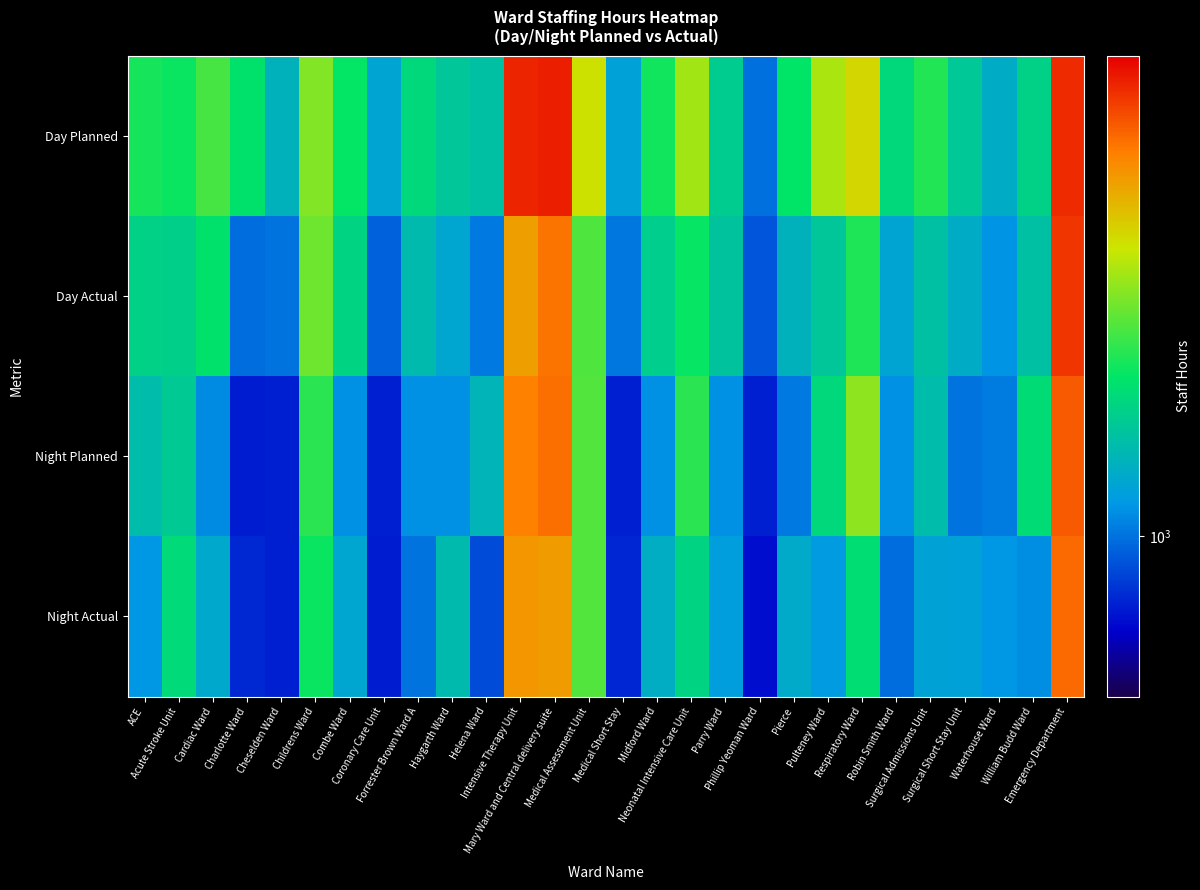

Reading left to right, list all the values displayed in this chart.

Day Planned: ACE=2124.5	Acute Stroke Unit=2065.7	Cardiac Ward=2428.3	Charlotte Ward=1942.2	Cheselden Ward=1378.0	Childrens Ward=2835.5	Combe Ward=2005.0	Coronary Care Unit=1244.5	Forrester Brown Ward A=1818.0	Haygarth Ward=1598.0	Helena Ward=1539.6	Intensive Therapy Unit=7052.0	Mary Ward and Central delivery suite=7188.5	Medical Assessment Unit=3535.3	Medical Short Stay=1216.0	Midford Ward=2092.0	Neonatal Intensive Care Unit=3088.0	Parry Ward=1679.5	Phillip Yeoman Ward=999.0	Pierce=1997.8	Pulteney Ward=3155.4	Respiratory Ward=3701.0	Robin Smith Ward=1826.5	Surgical Admissions Unit=2185.5	Surgical Short Stay Unit=1622.2	Waterhouse Ward=1322.5	William Budd Ward=1723.5	Emergency Department=6889.6
Day Actual: ACE=1722.8	Acute Stroke Unit=1707.0	Cardiac Ward=1956.3	Charlotte Ward=987.3	Cheselden Ward=1007.5	Childrens Ward=2686.0	Combe Ward=1756.5	Coronary Care Unit=937.8	Forrester Brown Ward A=1471.5	Haygarth Ward=1263.2	Helena Ward=1025.5	Intensive Therapy Unit=4646.8	Mary Ward and Central delivery suite=5463.9	Medical Assessment Unit=2472.2	Medical Short Stay=1019.0	Midford Ward=1686.5	Neonatal Intensive Care Unit=2030.0	Parry Ward=1575.5	Phillip Yeoman Ward=898.5	Pierce=1380.1	Pulteney Ward=1609.0	Respiratory Ward=2160.0	Robin Smith Ward=1255.2	Surgical Admissions Unit=1542.0	Surgical Short Stay Unit=1319.8	Waterhouse Ward=1129.7	William Budd Ward=1533.8	Emergency Department=6670.5
Night Planned: ACE=1488.0	Acute Stroke Unit=1643.7	Cardiac Ward=1099.5	Charlotte Ward=732.0	Cheselden Ward=744.0	Childrens Ward=2232.0	Combe Ward=1116.0	Coronary Care Unit=744.0	Forrester Brown Ward A=1116.0	Haygarth Ward=1116.0	Helena Ward=1408.3	Intensive Therapy Unit=5208.0	Mary Ward and Central delivery suite=5560.5	Medical Assessment Unit=2504.2	Medical Short Stay=744.0	Midford Ward=1116.0	Neonatal Intensive Care Unit=2232.0	Parry Ward=1116.0	Phillip Yeoman Ward=744.0	Pierce=1029.6	Pulteney Ward=1818.5	Respiratory Ward=2922.9	Robin Smith Ward=1116.0	Surgical Admissions Unit=1488.0	Surgical Short Stay Unit=1009.7	Waterhouse Ward=1042.9	William Budd Ward=1860.0	Emergency Department=5933.6
Night Actual: ACE=1139.0	Acute Stroke Unit=1835.5	Cardiac Ward=1288.5	Charlotte Ward=768.2	Cheselden Ward=744.0	Childrens Ward=2056.5	Combe Ward=1267.0	Coronary Care Unit=733.5	Forrester Brown Ward A=1001.0	Haygarth Ward=1476.1	Helena Ward=876.0	Intensive Therapy Unit=4792.0	Mary Ward and Central delivery suite=4701.0	Medical Assessment Unit=2495.2	Medical Short Stay=756.0	Midford Ward=1327.0	Neonatal Intensive Care Unit=1765.0	Parry Ward=1195.0	Phillip Yeoman Ward=692.5	Pierce=1308.8	Pulteney Ward=1170.9	Respiratory Ward=1882.0	Robin Smith Ward=982.5	Surgical Admissions Unit=1240.2	Surgical Short Stay Unit=1222.1	Waterhouse Ward=1141.8	William Budd Ward=1103.0	Emergency Department=5605.9